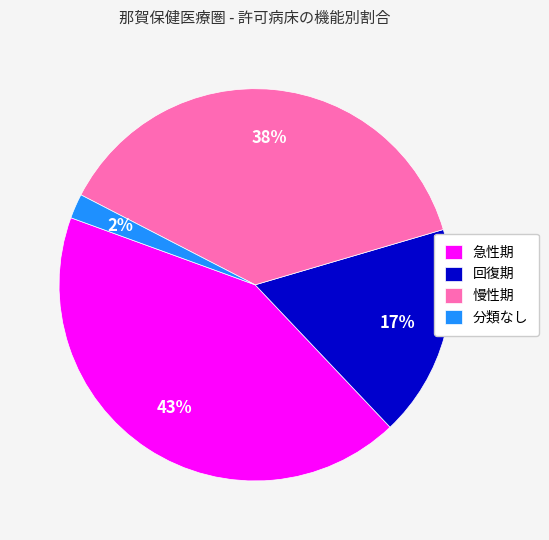

Is the sum of 慢性期 and 回復期 greater than half?

Yes